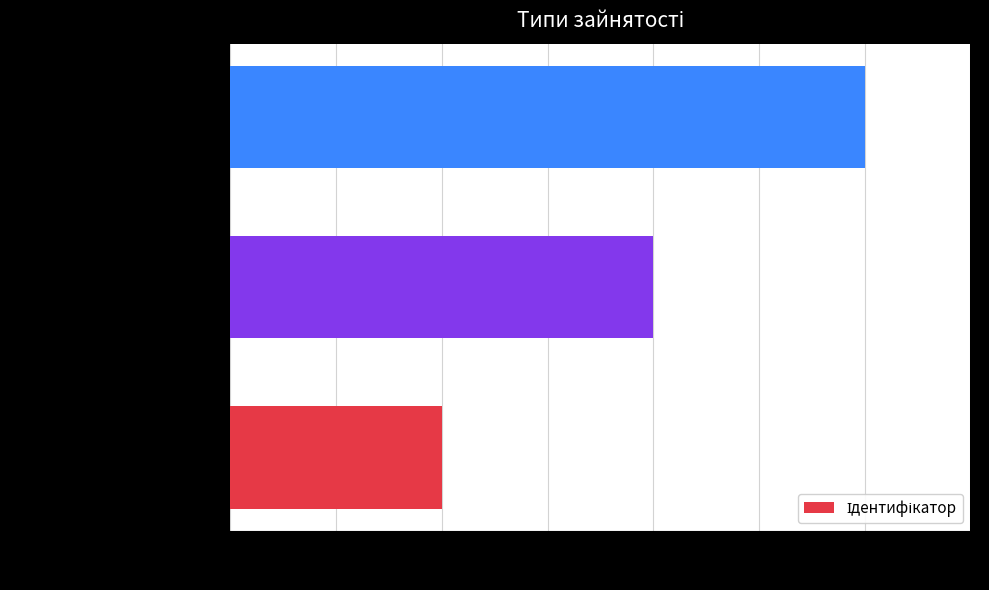

How many categories are shown in the chart?

3